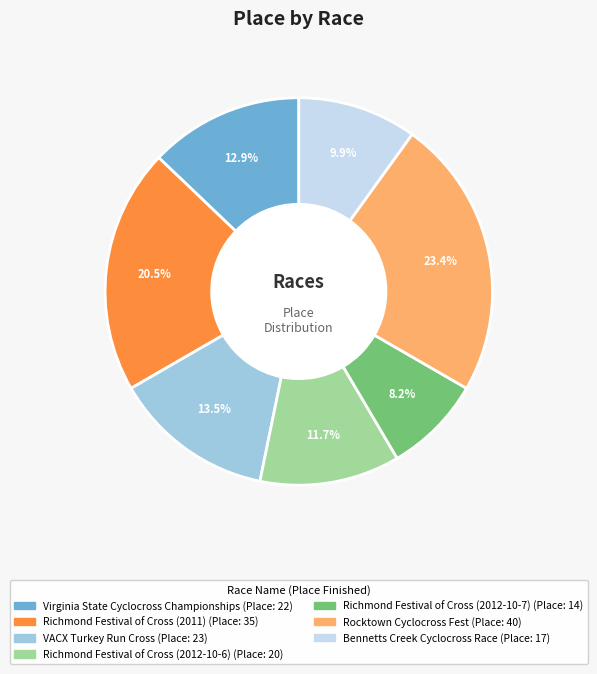

Is it true that Richmond Festival of Cross (2012-10-7) is 1% of the pie?

False